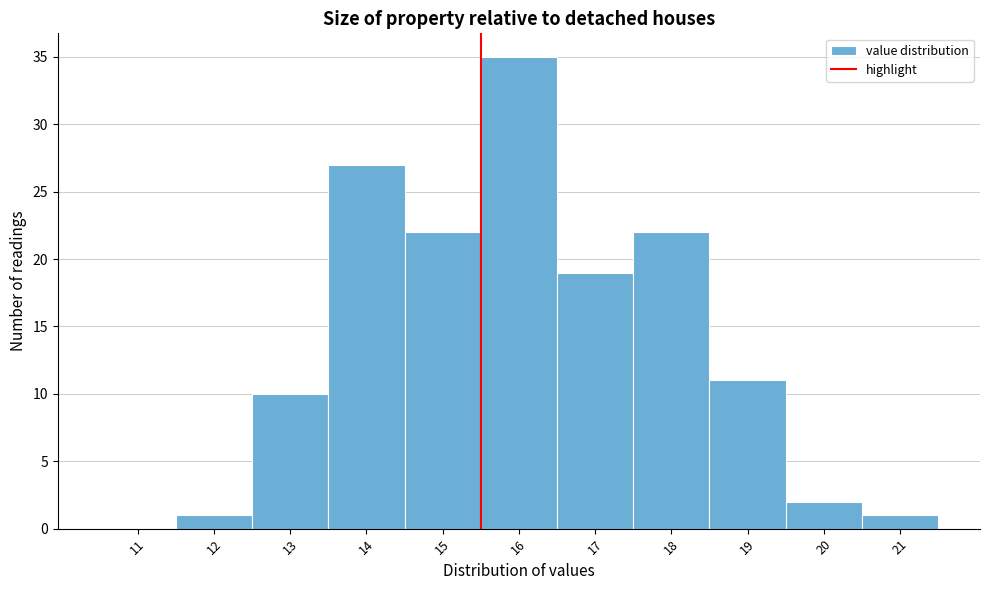

Reading left to right, list every bar in this chart as the range it spans on the x-axis followed by its height. The values are not printed on the chart, so give them approximately, as read against the axis.

10.5 to 11.5: 0
11.5 to 12.5: 1
12.5 to 13.5: 10
13.5 to 14.5: 27
14.5 to 15.5: 22
15.5 to 16.5: 35
16.5 to 17.5: 19
17.5 to 18.5: 22
18.5 to 19.5: 11
19.5 to 20.5: 2
20.5 to 21.5: 1